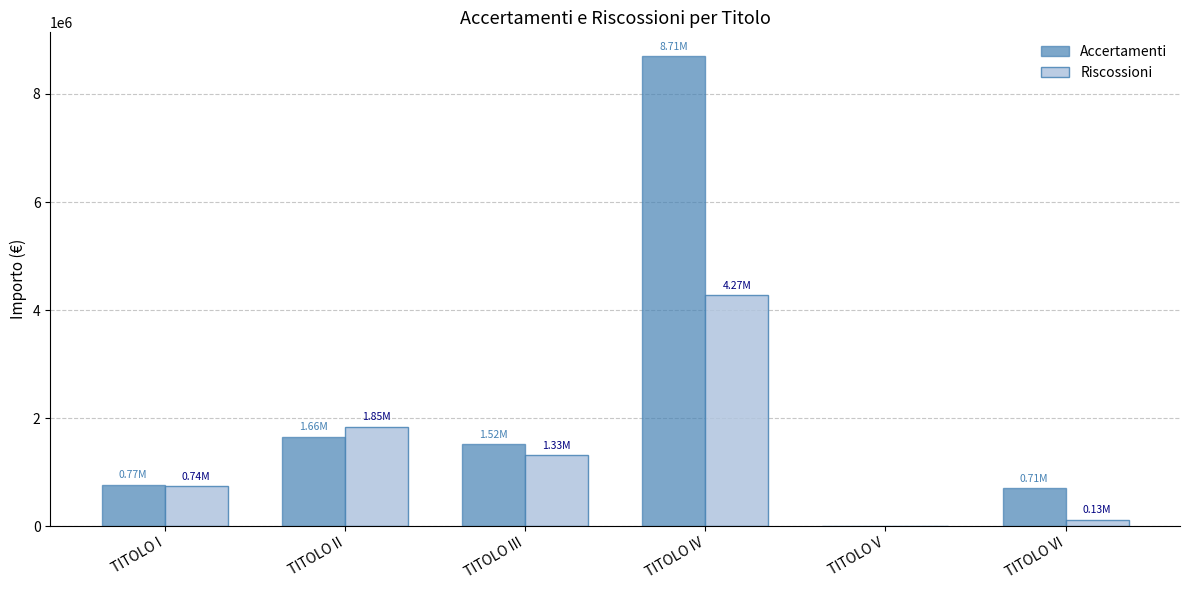

Are the bars horizontal?

No